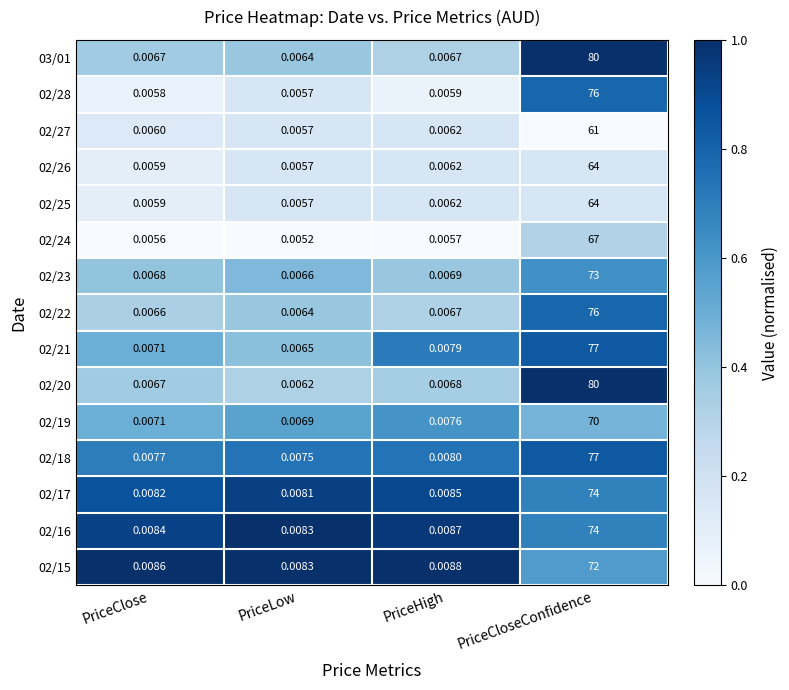

Where is 02/19 nearest to the value 35?

PriceHigh